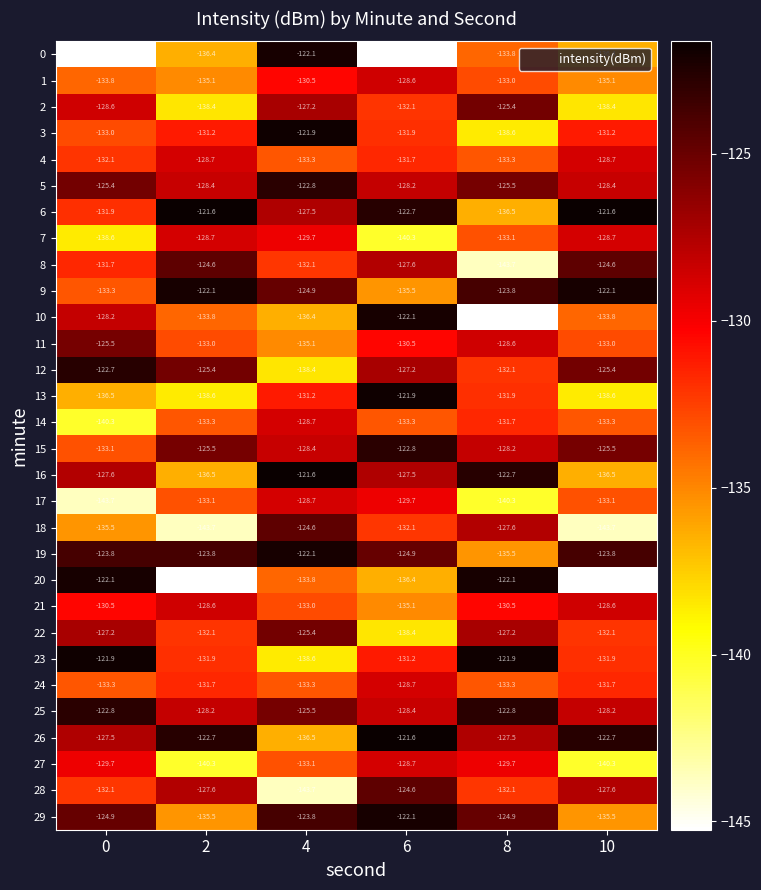

At which category is the sum across all series the highest?

6